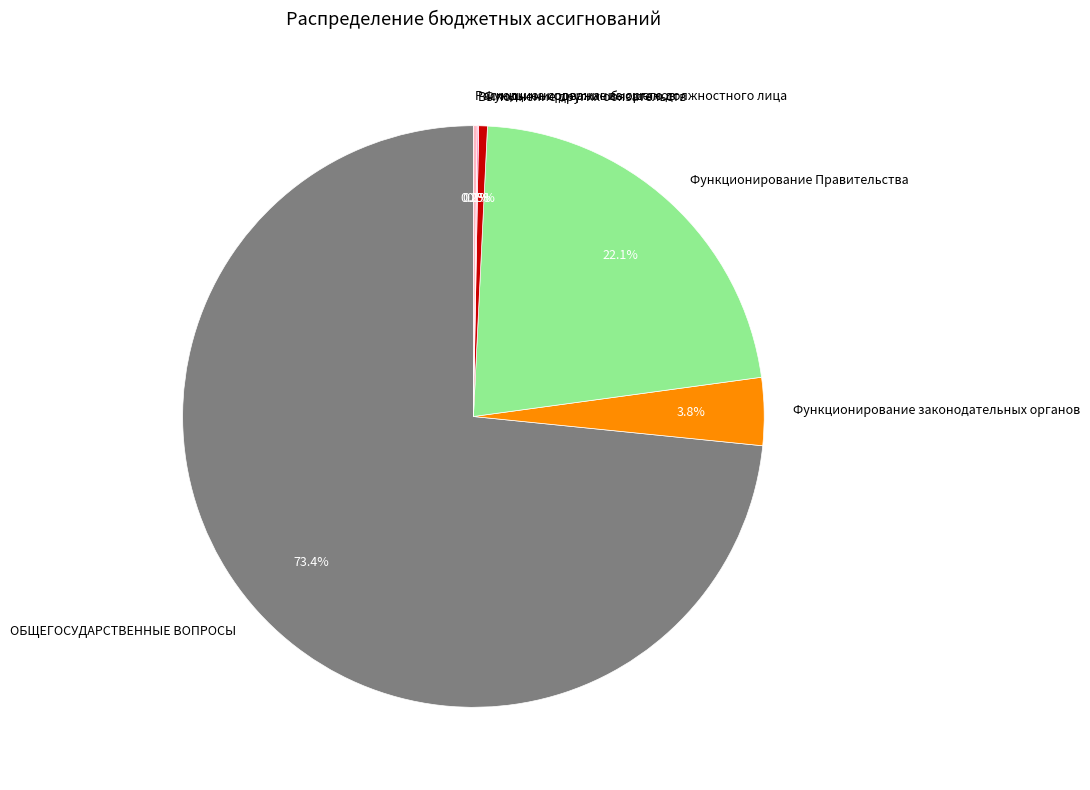

To the nearest percent, what is the difference between the largest and smallest slice percentages?

73%